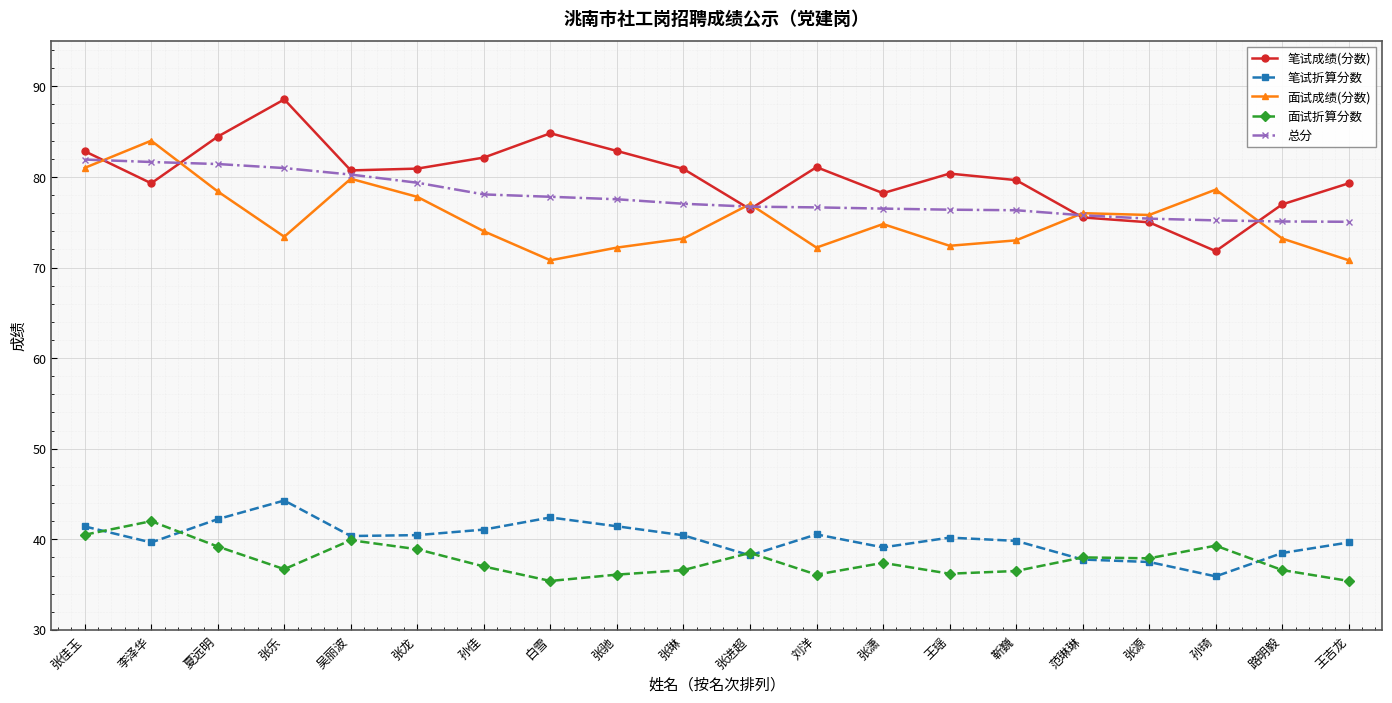

Rank the series at 张驰 from highest to lowest value.

笔试成绩(分数), 总分, 面试成绩(分数), 笔试折算分数, 面试折算分数